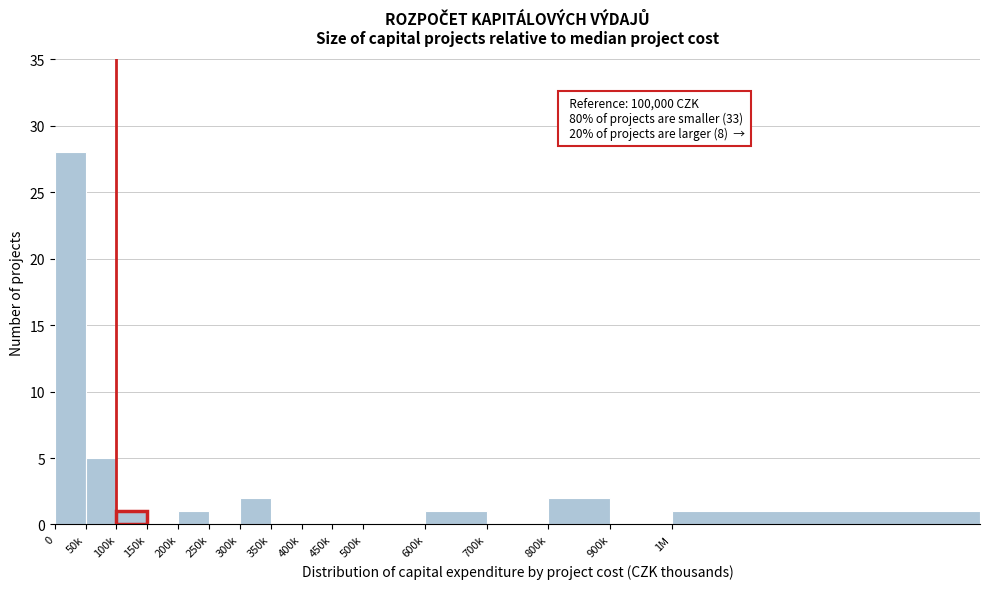

Reading left to right, list all the values displayed in this chart.

0=28	50k=5	100k=1	150k=0	200k=1	250k=0	300k=2	350k=0	400k=0	450k=0	500k=0	600k=1	700k=0	800k=2	900k=0	1M=1